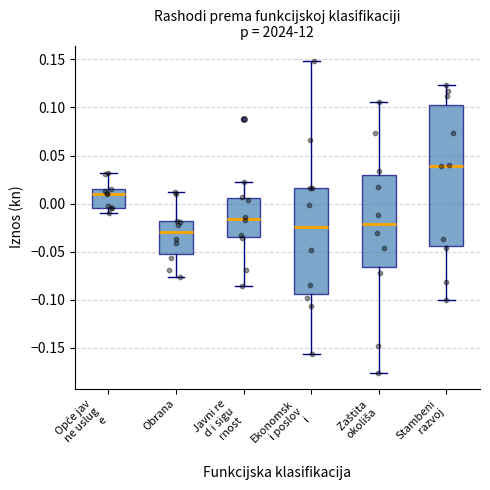

Reading left to right, transcribe this box plot: for each box, give where its median line is, the range the box spans, and where its two whiskers end, as read against the y-axis. The values are not printed on the chart, so give them approximately, as read against the axis.

Opće jav ne uslug e: median 0.010, box -0.005 to 0.015, whiskers -0.010 to 0.030
Obrana: median -0.030, box -0.050 to -0.020, whiskers -0.075 to 0.015
Javni re d i sigu rnost: median -0.015, box -0.035 to 0.005, whiskers -0.085 to 0.025
Ekonomsk i poslov i: median -0.025, box -0.095 to 0.015, whiskers -0.155 to 0.150
Zaštita okoliša: median -0.020, box -0.065 to 0.030, whiskers -0.175 to 0.105
Stambeni razvoj: median 0.040, box -0.045 to 0.100, whiskers -0.100 to 0.125